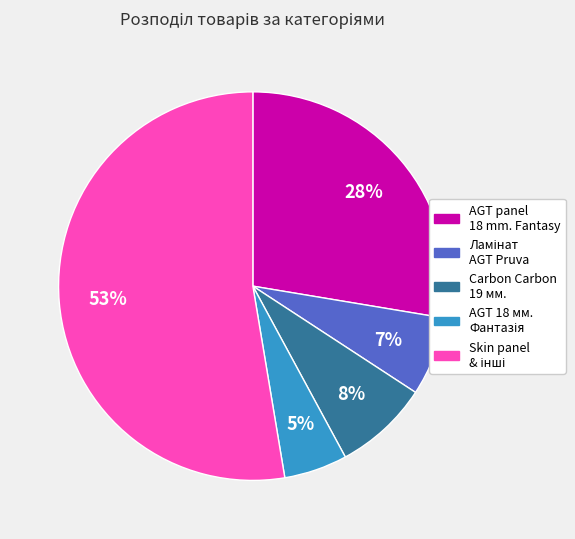

How many segments does this pie chart have?

5